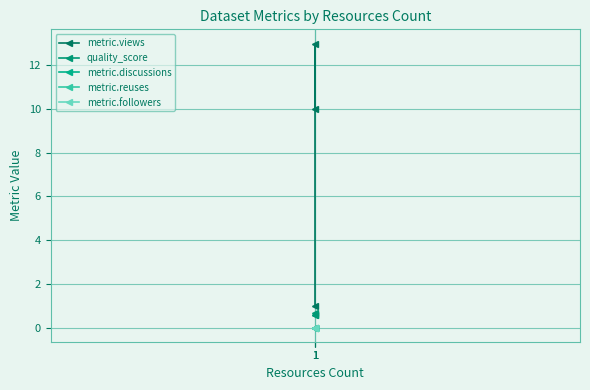

Reading left to right, list all the values displayed in this chart.

metric.views: 1=1.0	1=13.0	1=10.0
quality_score: 1=0.6	1=0.6	1=0.7
metric.discussions: 1=0.0	1=0.0	1=0.0
metric.reuses: 1=0.0	1=0.0	1=0.0
metric.followers: 1=0.0	1=0.0	1=0.0